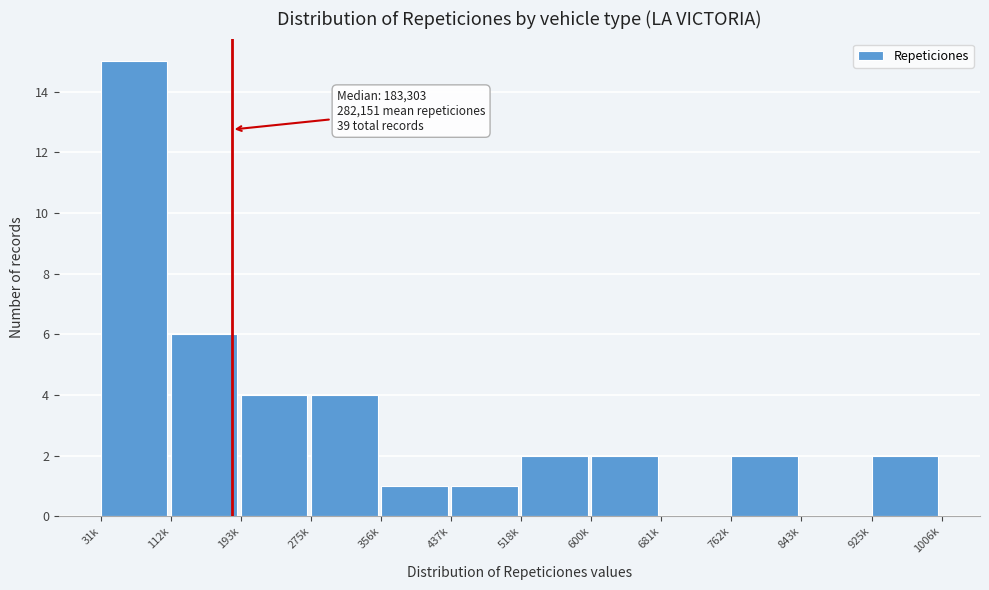

Reading left to right, transcribe all the data shown in this chart.

31k=15	112k=6	193k=4	275k=4	356k=1	437k=1	518k=2	600k=2	681k=0	762k=2	843k=0	925k=2